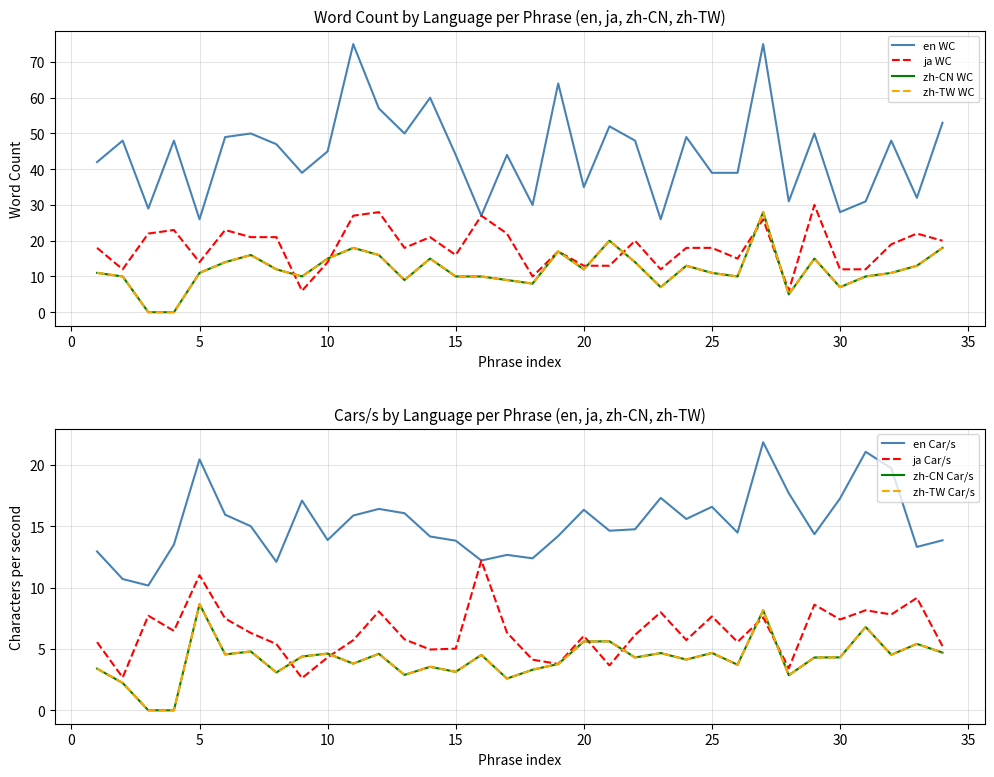

What is the value of the zh-TW WC point at the 6th from the left?

14